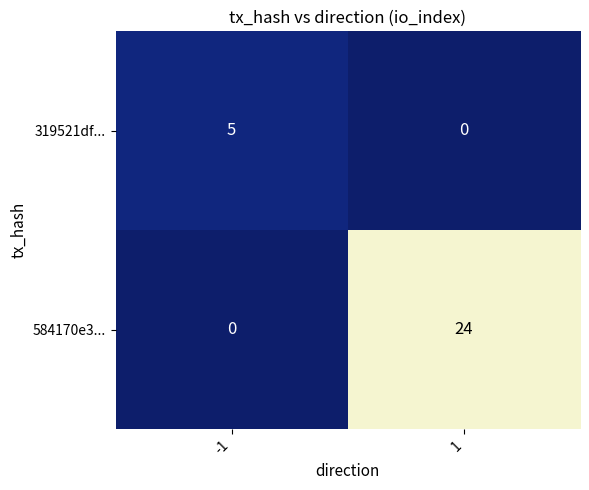

Between -1 and 1, which series saw the biggest shift?

584170e3...